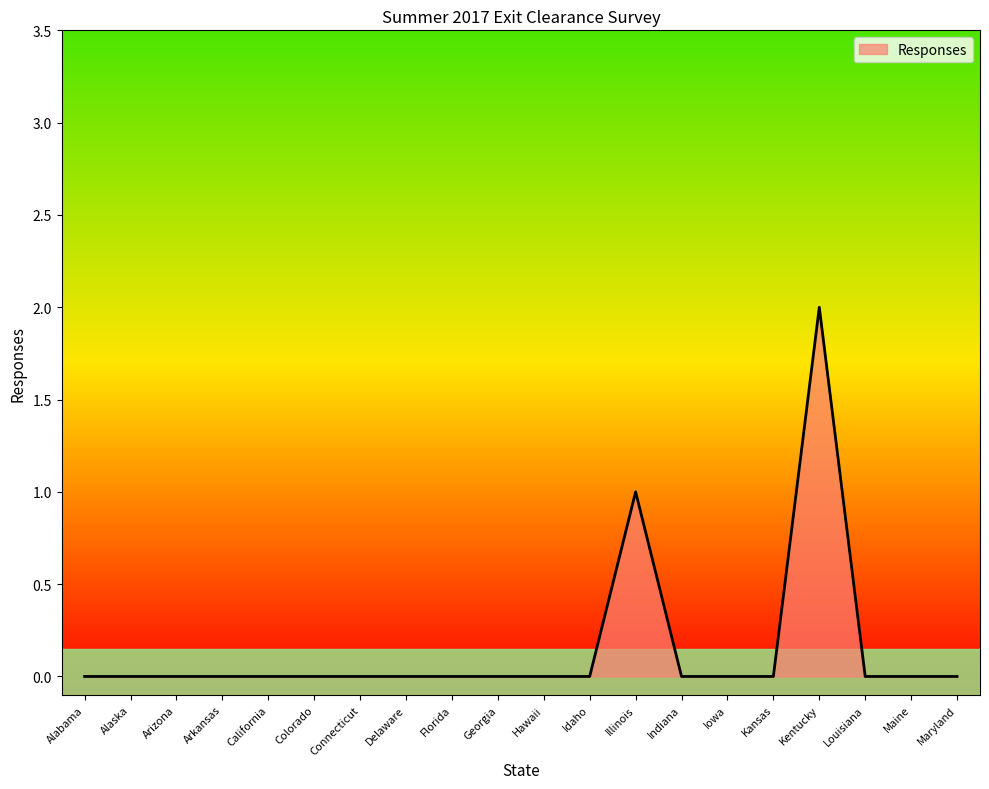

Reading left to right, list all the values displayed in this chart.

0	0	0	0	0	0	0	0	0	0	0	0	1	0	0	0	2	0	0	0